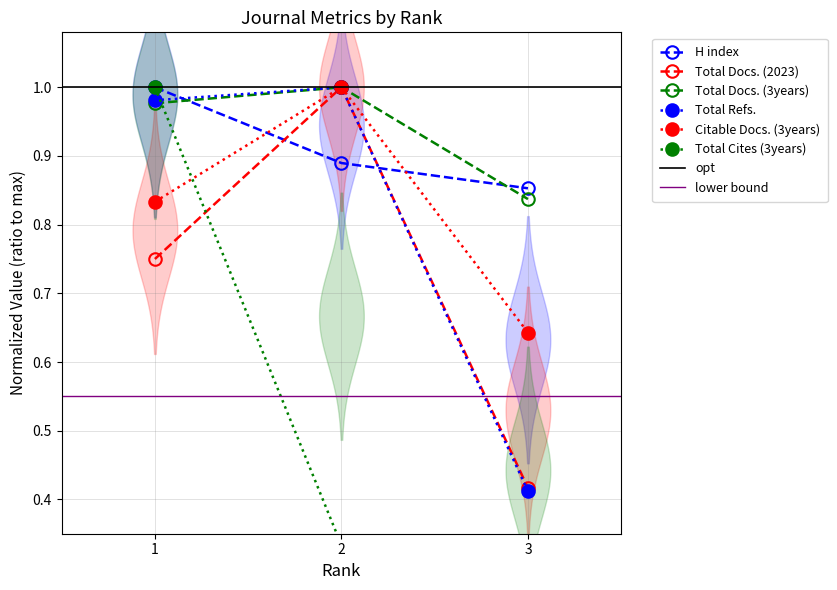

Where is Total Refs. nearest to the value 0?

3